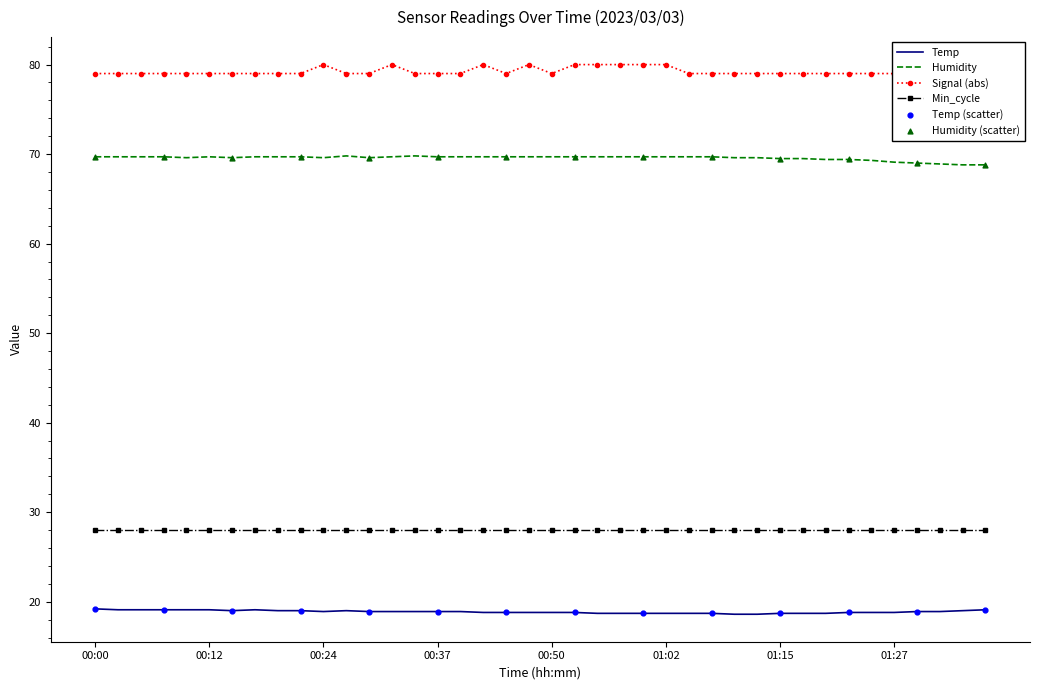

Which series reaches the minimum Y coordinate?

Temp